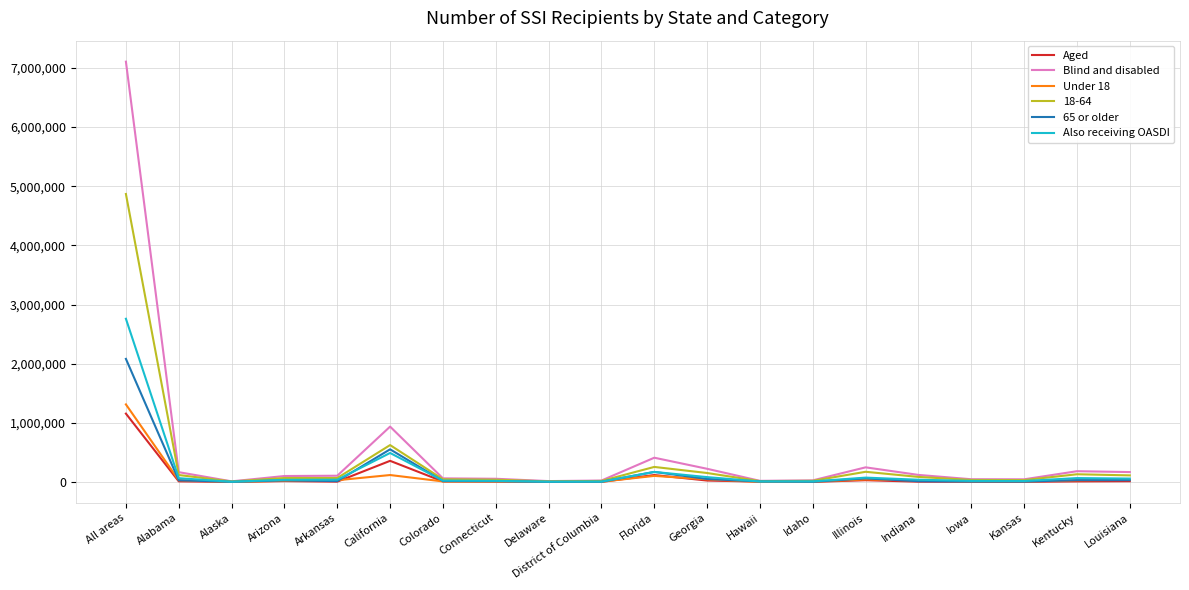

Rank the series by their maximum value, from highest to lowest.

Blind and disabled, 18-64, Also receiving OASDI, 65 or older, Under 18, Aged